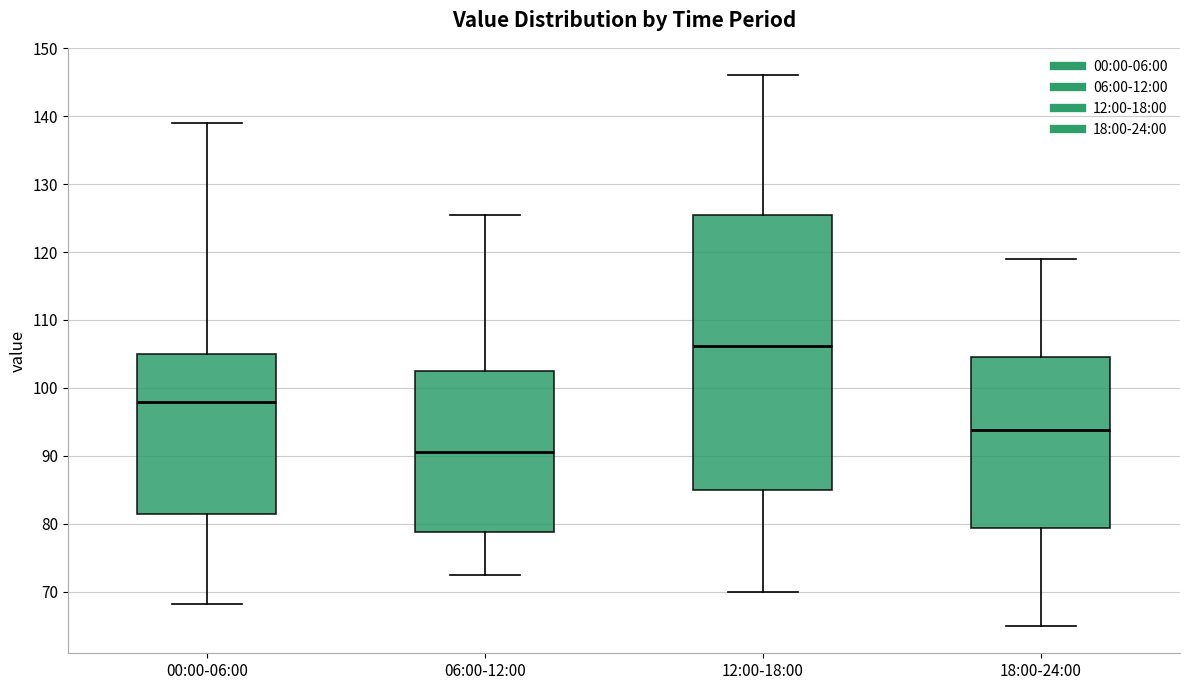

Comparing the boxes themselves (not the whiskers), which one is the tallest?

12:00-18:00